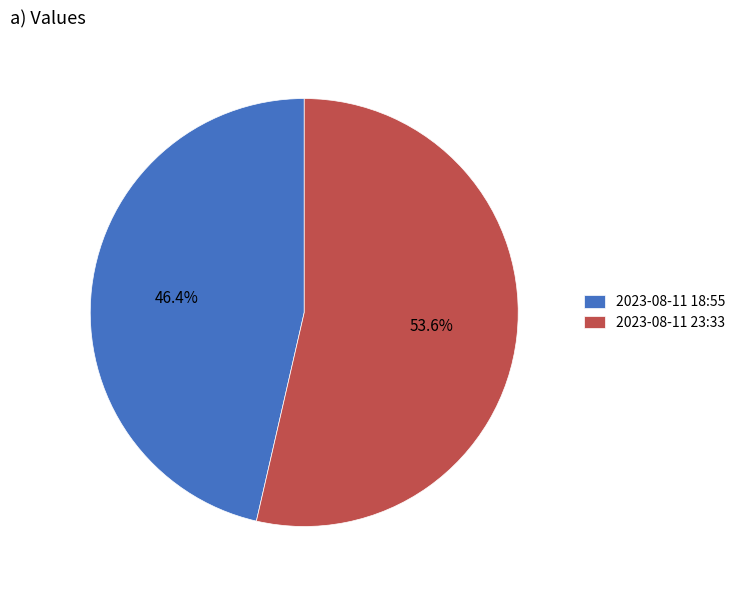

Combined, do 2023-08-11 18:55 and 2023-08-11 23:33 account for over 50%?

Yes